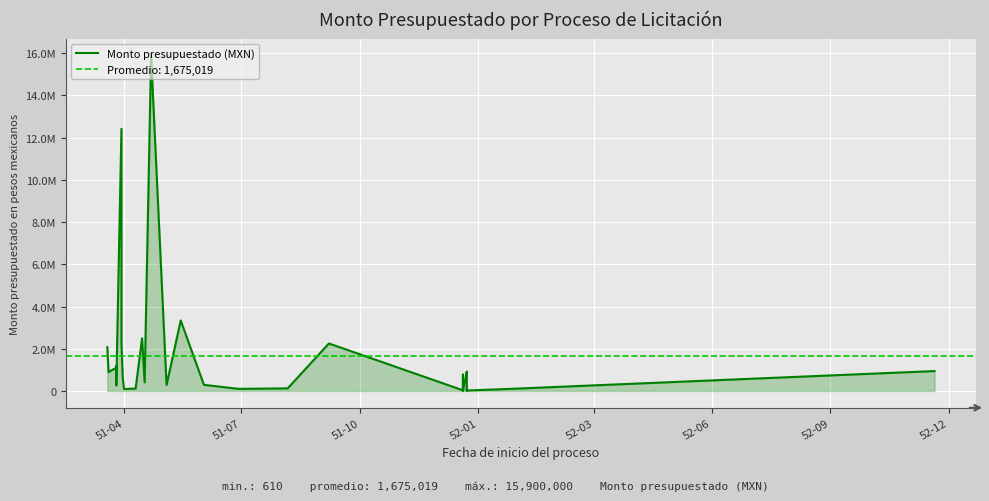

Does the chart display data point markers on the line(s)?

No